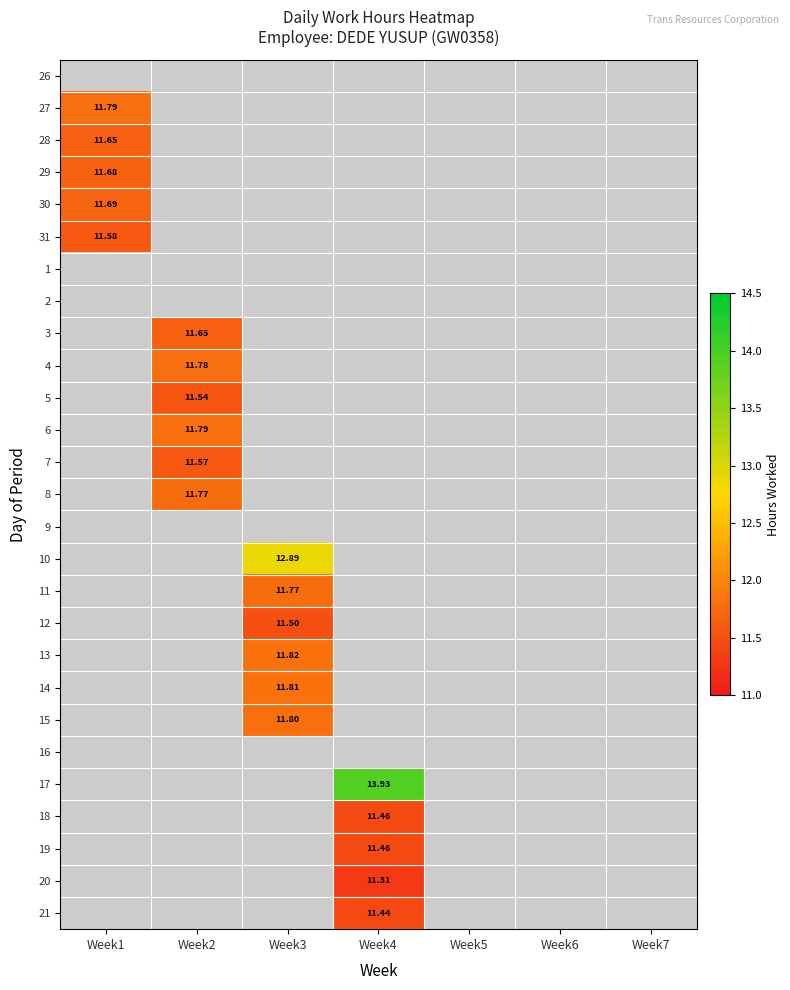

How many series are shown in this chart?

27